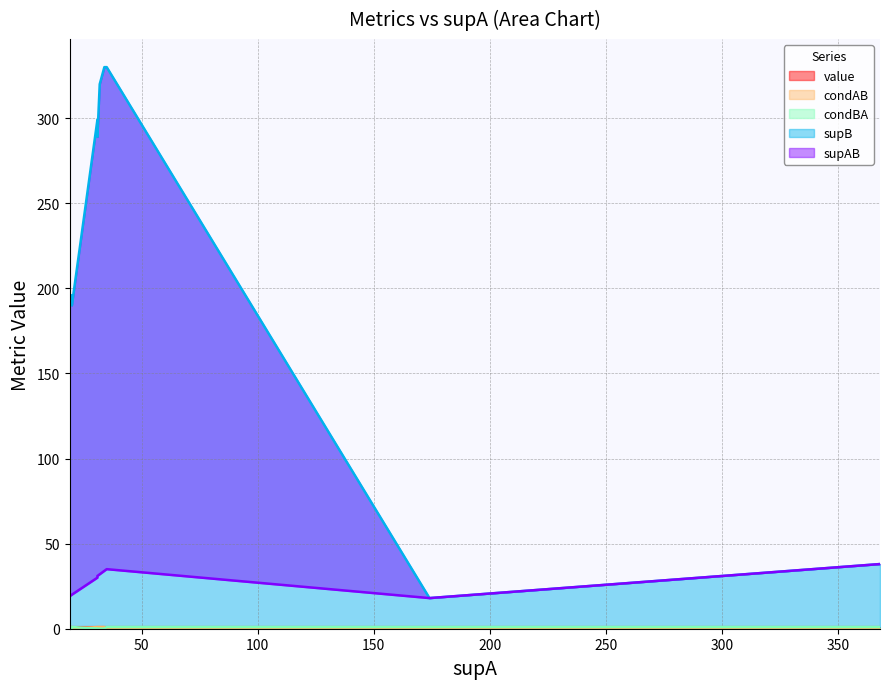

Reading right to left, what are all the values shown in this chart?

value: 19=0.9	18=0.9	17=0.9	16=0.9	15=0.9	14=0.9	13=0.9	12=0.9	11=0.9	10=0.9	9=0.9	8=0.9	7=0.9	6=0.9	5=0.9	4=0.9	3=0.9	2=0.9	1=0.9	0=0.9
condAB: 19=1.0	18=1.0	17=0.1	16=0.1	15=0.1	14=0.1	13=0.1	12=0.1	11=0.1	10=0.1	9=0.1	8=0.1	7=0.1	6=0.1	5=1.0	4=1.0	3=1.0	2=1.0	1=1.0	0=1.0
condBA: 19=0.1	18=0.1	17=1.0	16=1.0	15=1.0	14=1.0	13=1.0	12=1.0	11=1.0	10=1.0	9=1.0	8=1.0	7=1.0	6=1.0	5=0.1	4=0.1	3=0.1	2=0.1	1=0.1	0=0.1
supB: 19=289.0	18=299.0	17=330.0	16=330.0	15=190.0	14=190.0	13=18.0	12=18.0	11=18.0	10=18.0	9=38.0	8=38.0	7=38.0	6=38.0	5=330.0	4=196.0	3=196.0	2=320.0	1=190.0	0=190.0
supAB: 19=31.0	18=30.0	17=35.0	16=35.0	15=20.0	14=20.0	13=18.0	12=18.0	11=18.0	10=18.0	9=38.0	8=38.0	7=38.0	6=38.0	5=34.0	4=20.0	3=20.0	2=32.0	1=19.0	0=19.0